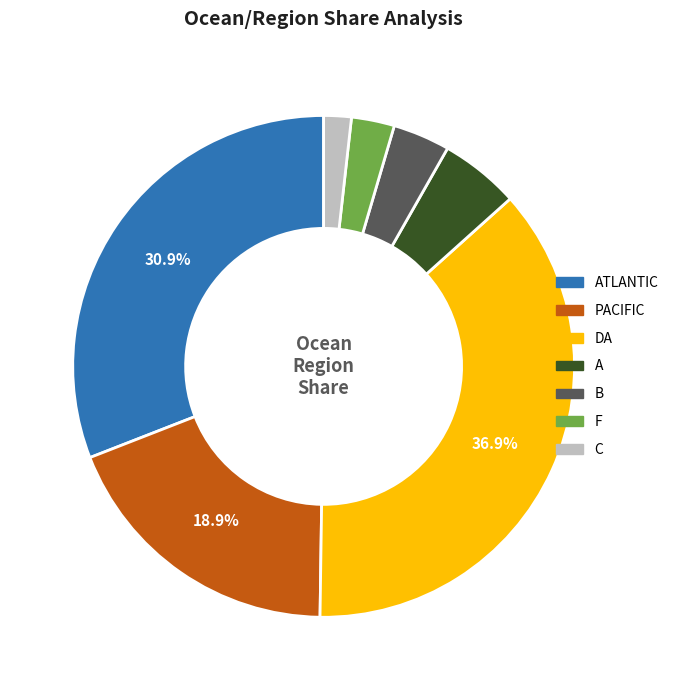

Does any single category account for the majority?

No